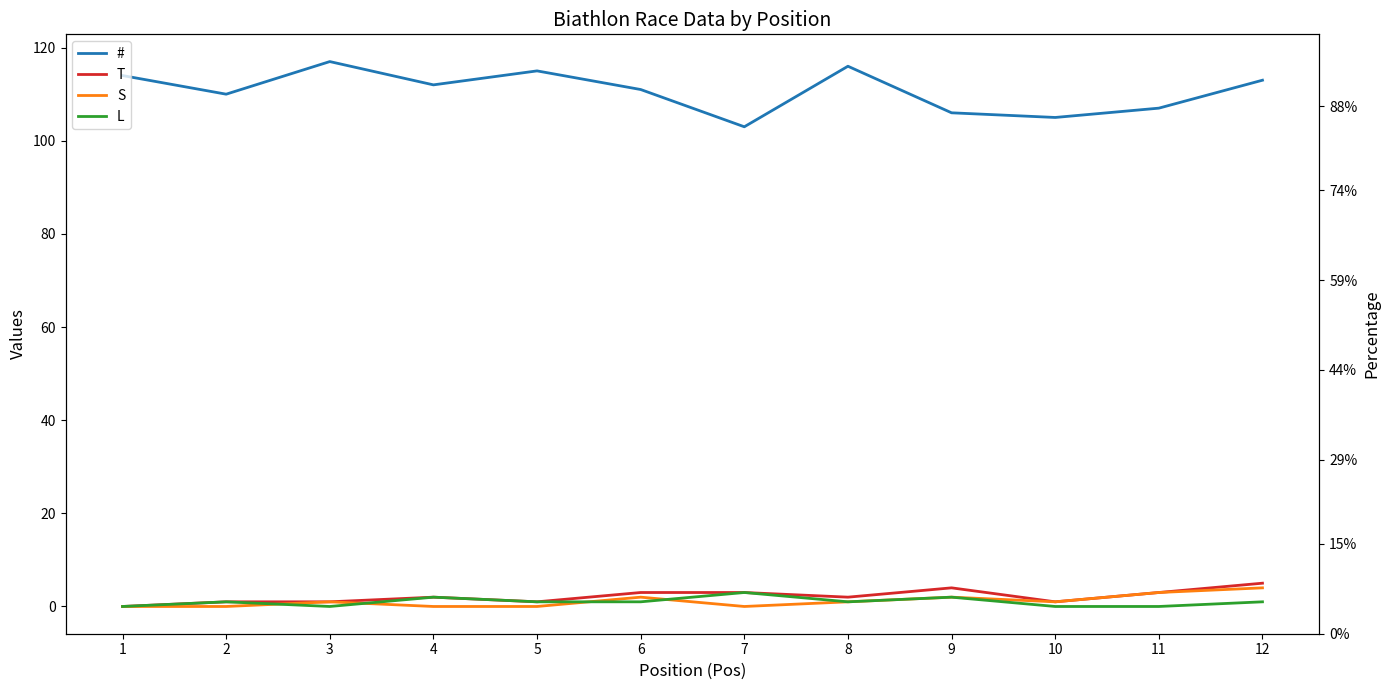

True or false: L has more than 0 points higher than both neighbors.

True